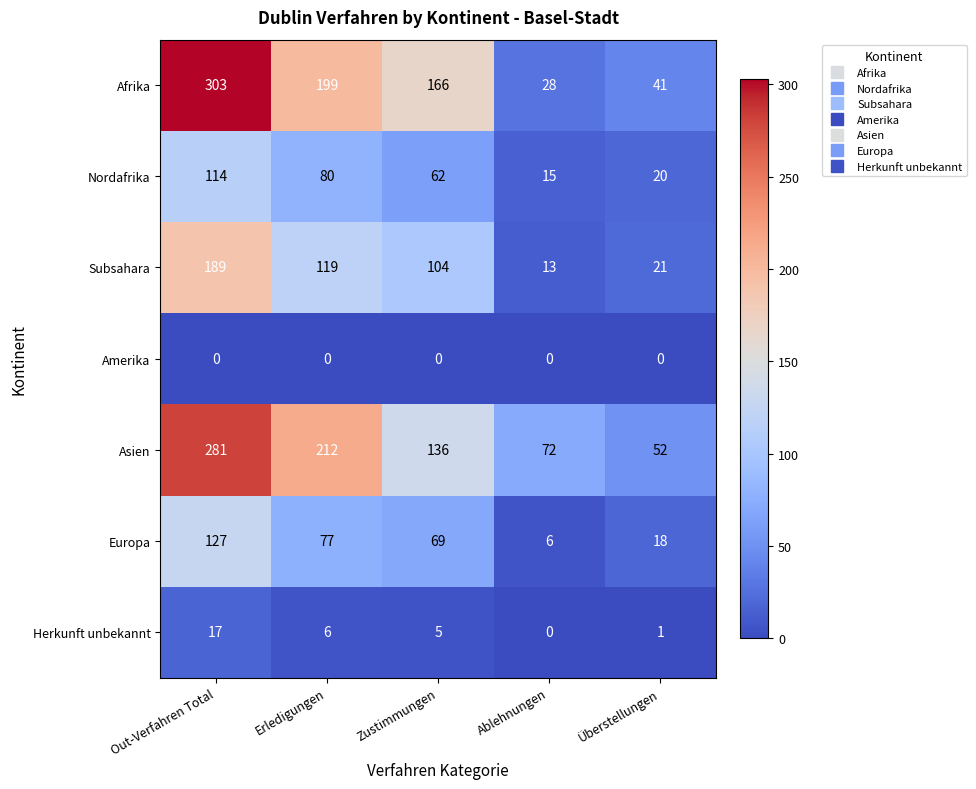

At how many categories does at least one series exceed 100?

3